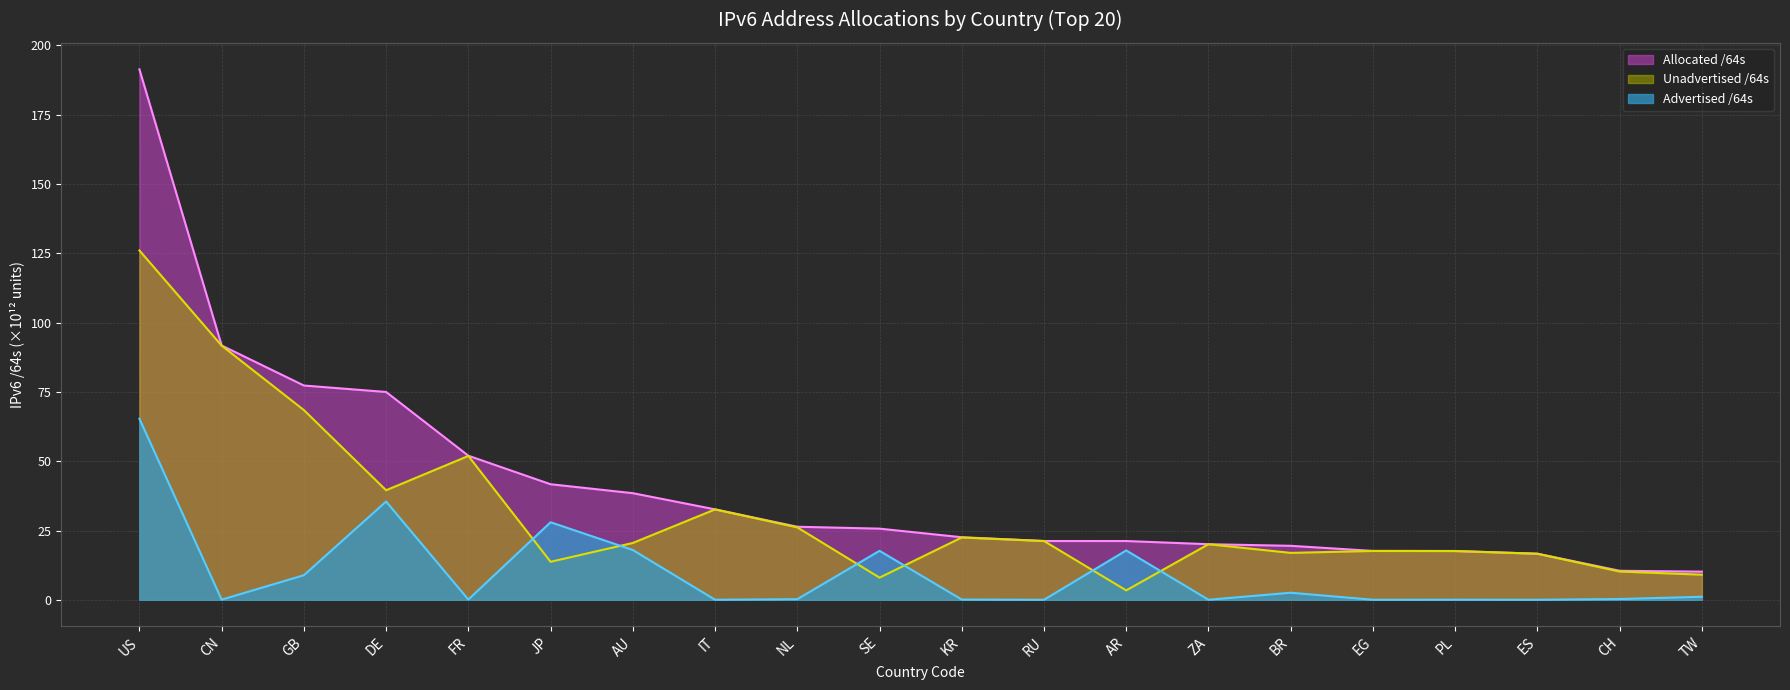

True or false: Unadvertised /64s and Allocated /64s intersect in this chart.

False